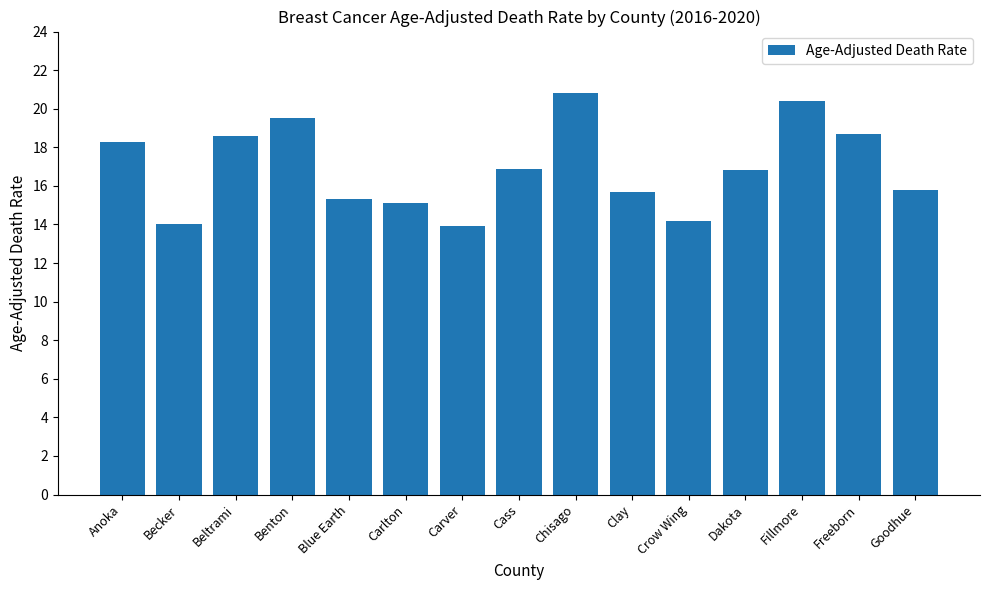

The chart shows a value of 28.6 at Cass. True or false?

False